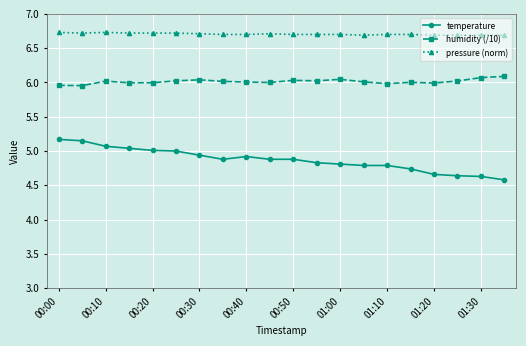

True or false: humidity (/10) and temperature cross at least once.

False